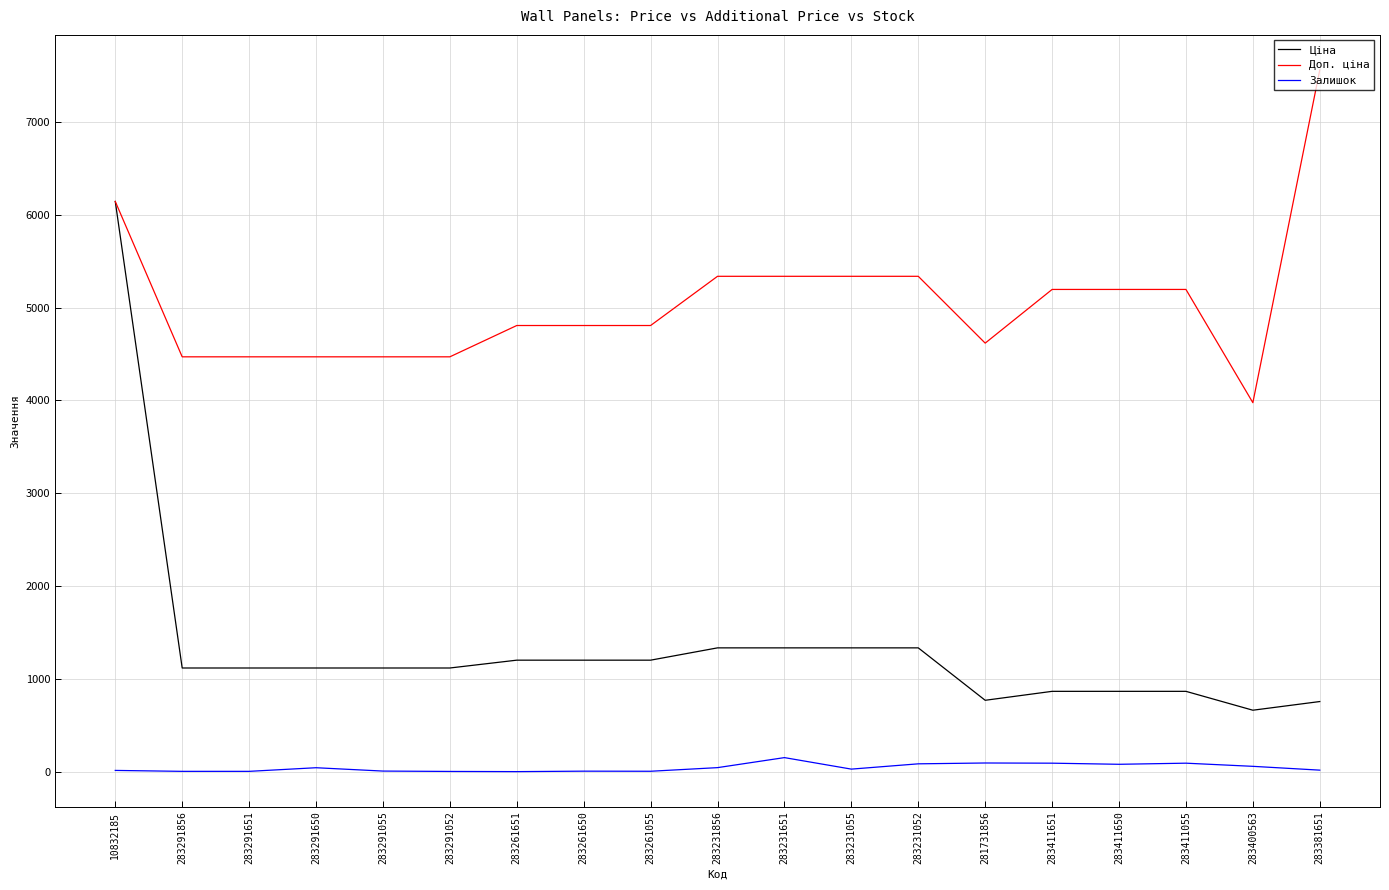

Is the value of Залишок at 281731856 greater than the value of Ціна at 283291651?

No